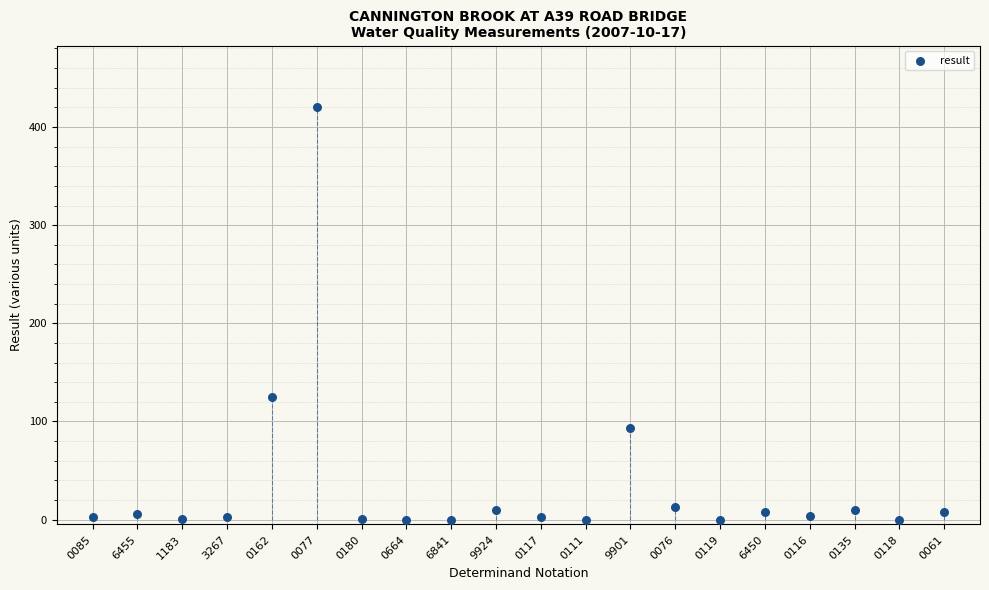

What is the range of Y values (max minus min)?

420.0